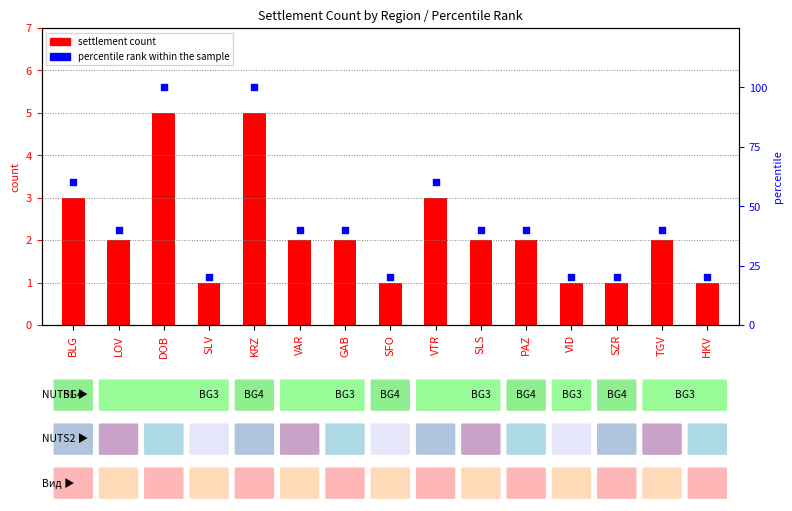

Is the value of percentile rank within the sample at VTR greater than the value of settlement count at TGV?

Yes